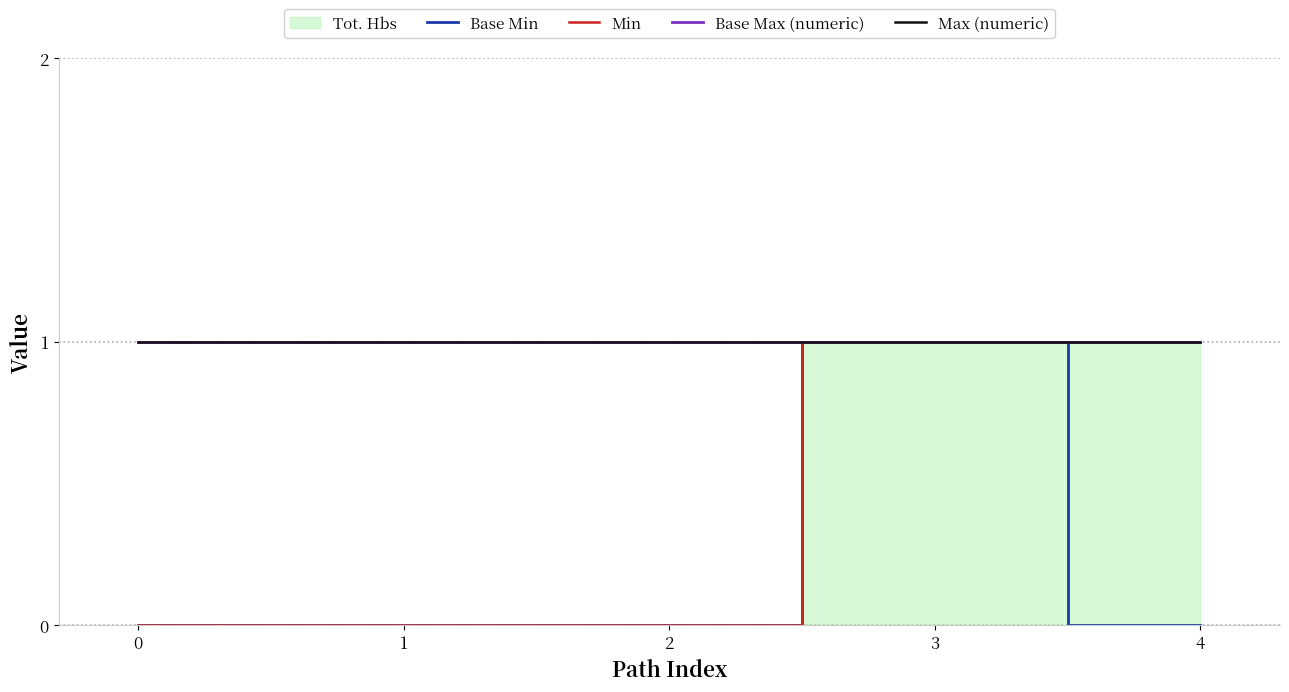

Between 3 and 4, which is larger?

3